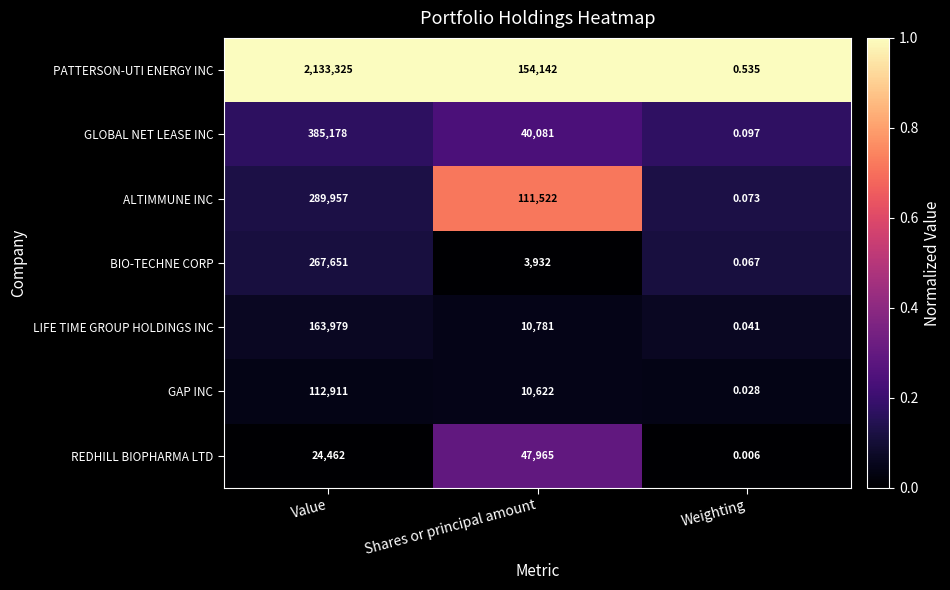

At which label does ALTIMMUNE INC reach its peak?

Value